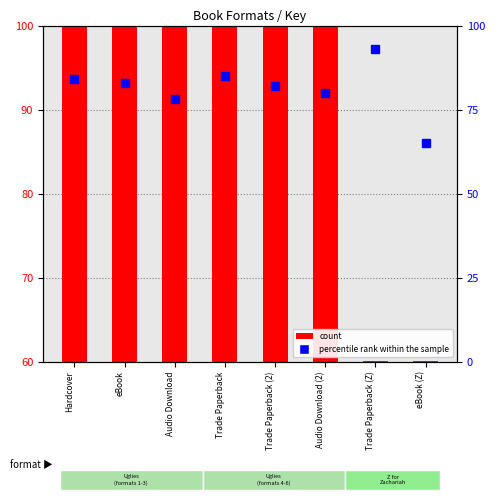

What is the average value of the count series?

138.3